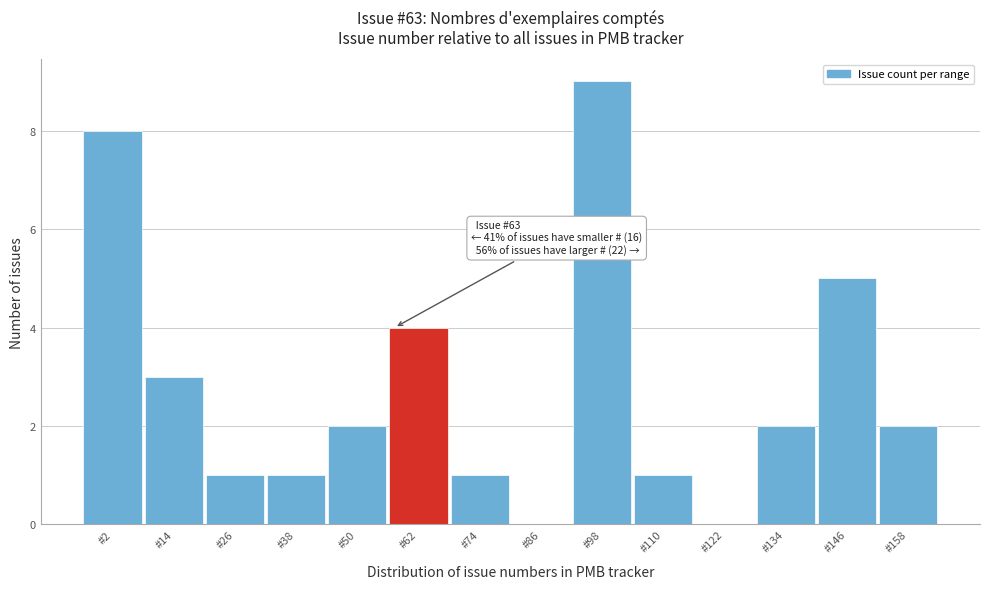

Reading left to right, transcribe all the data shown in this chart.

#2=8	#14=3	#26=1	#38=1	#50=2	#62=4	#74=1	#86=0	#98=9	#110=1	#122=0	#134=2	#146=5	#158=2